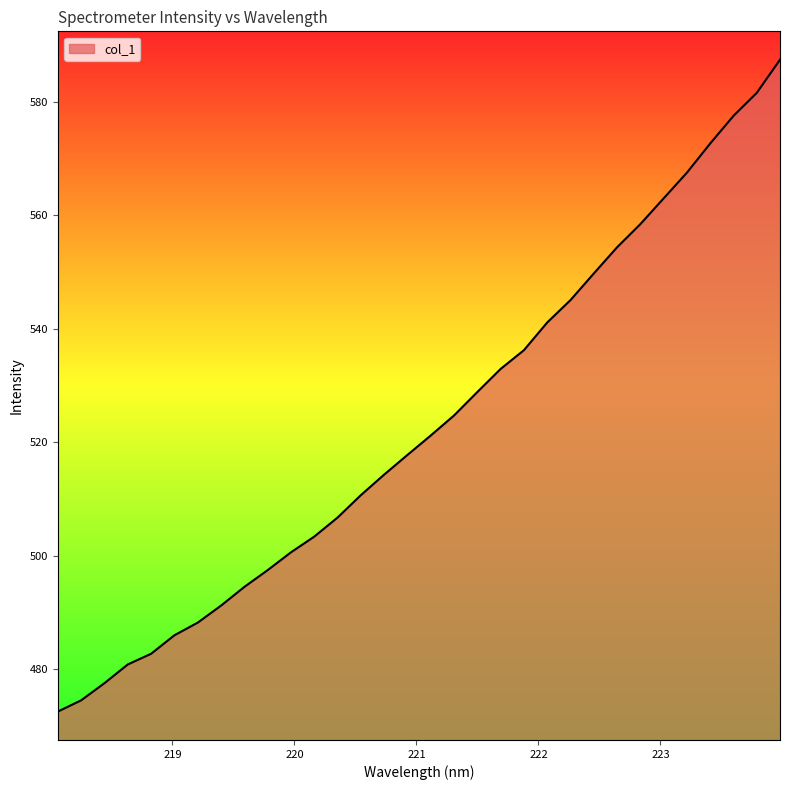

Does the chart display data point markers on the line(s)?

No